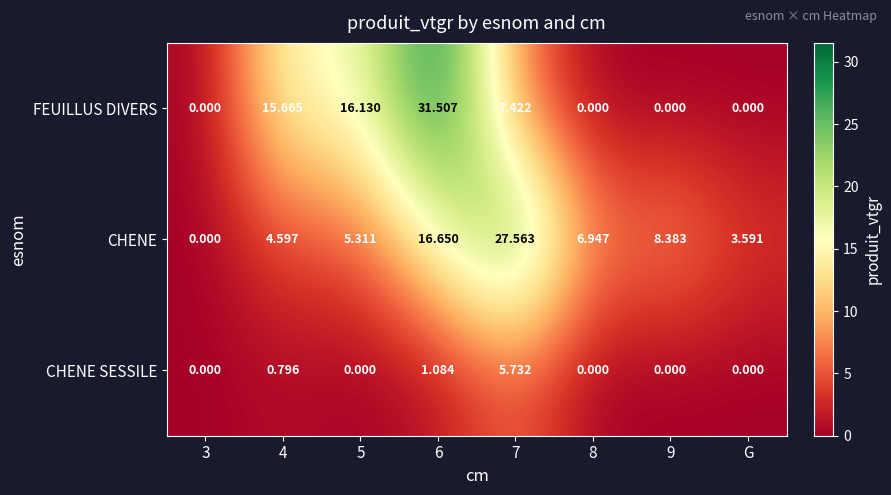

Between 8 and 9, which series saw the biggest shift?

CHENE